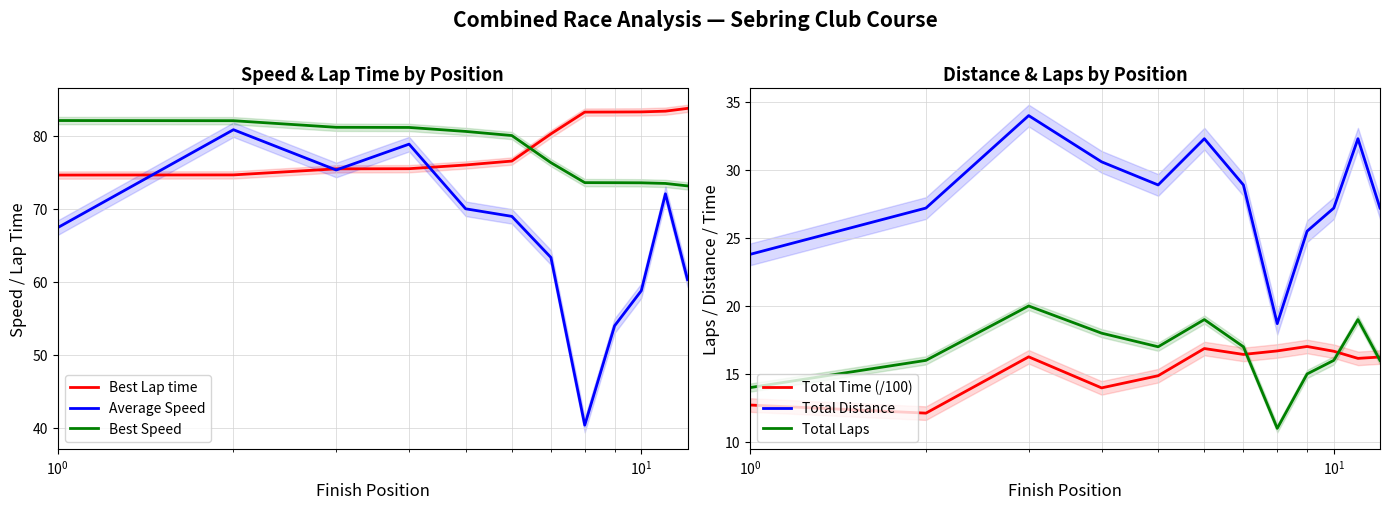

What is the highest value of the Total Time (/100) series?

17.0